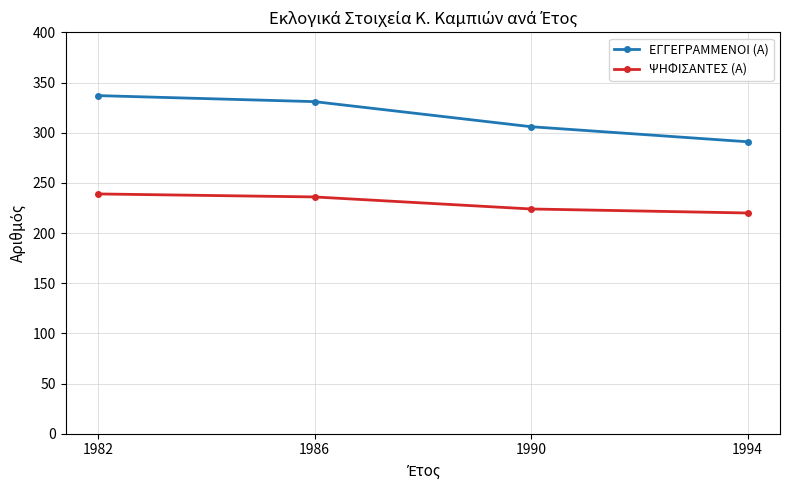

Does the chart have visible grid lines?

Yes